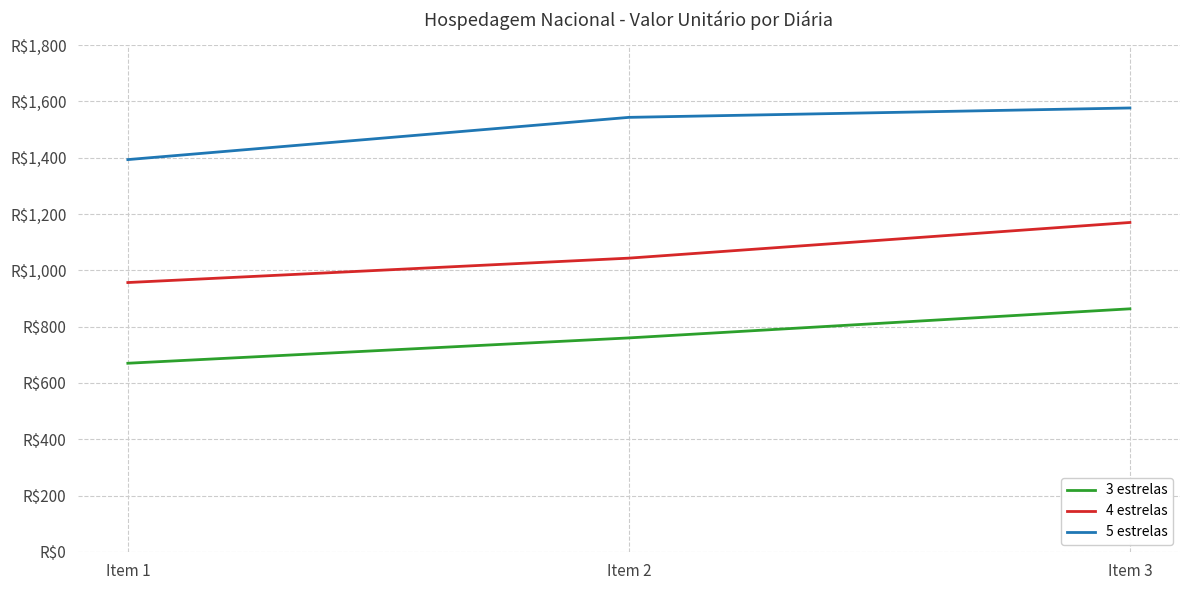

Does the chart have visible grid lines?

Yes